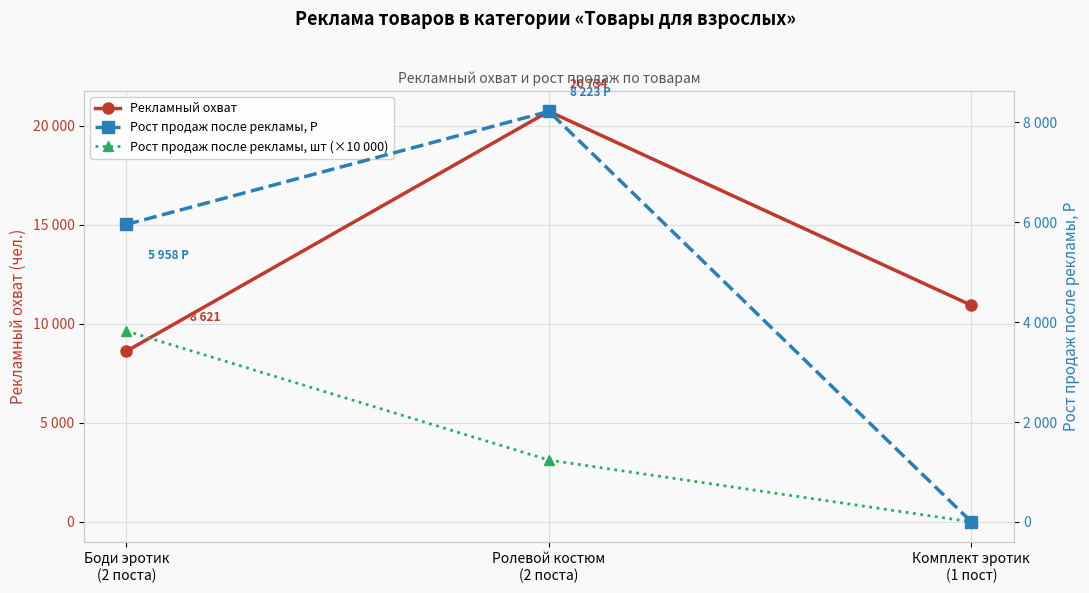

List the series in order of their peak value, lowest first.

Рост продаж после рекламы, Р, Рост продаж после рекламы, шт (×10 000), Рекламный охват